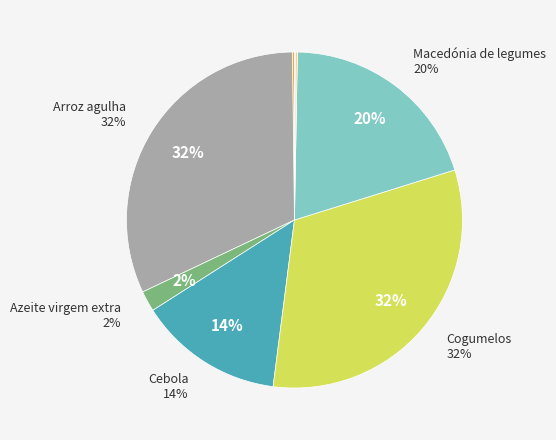

The Sal slice represents 1% of the pie. True or false?

False